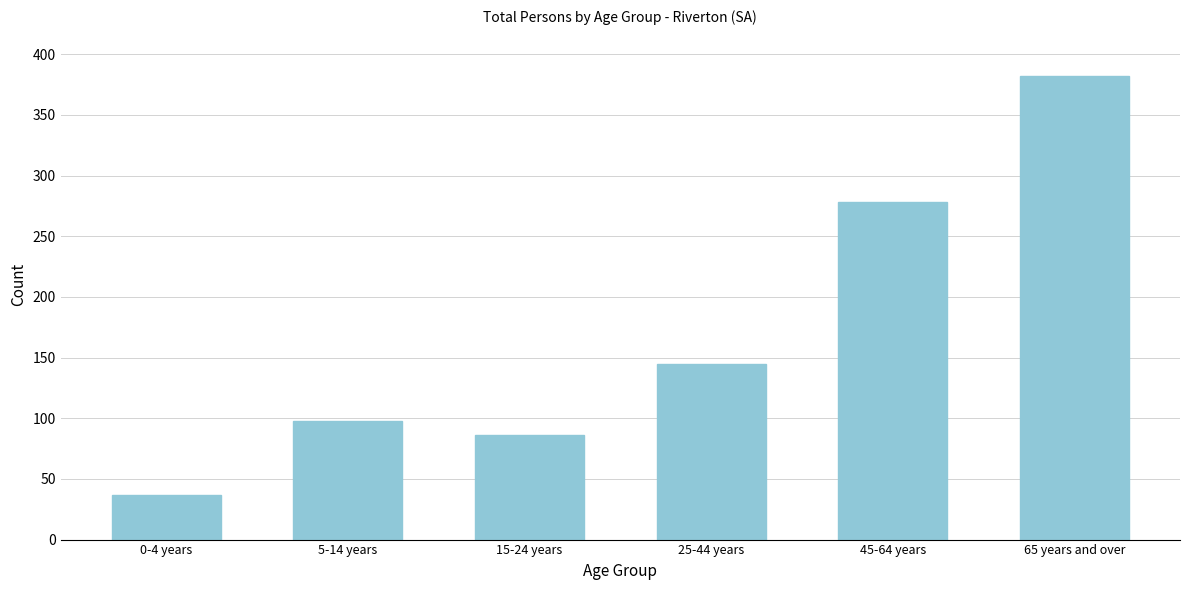

Reading right to left, extract all data points from this chart.

65 years and over=382	45-64 years=278	25-44 years=145	15-24 years=86	5-14 years=98	0-4 years=37